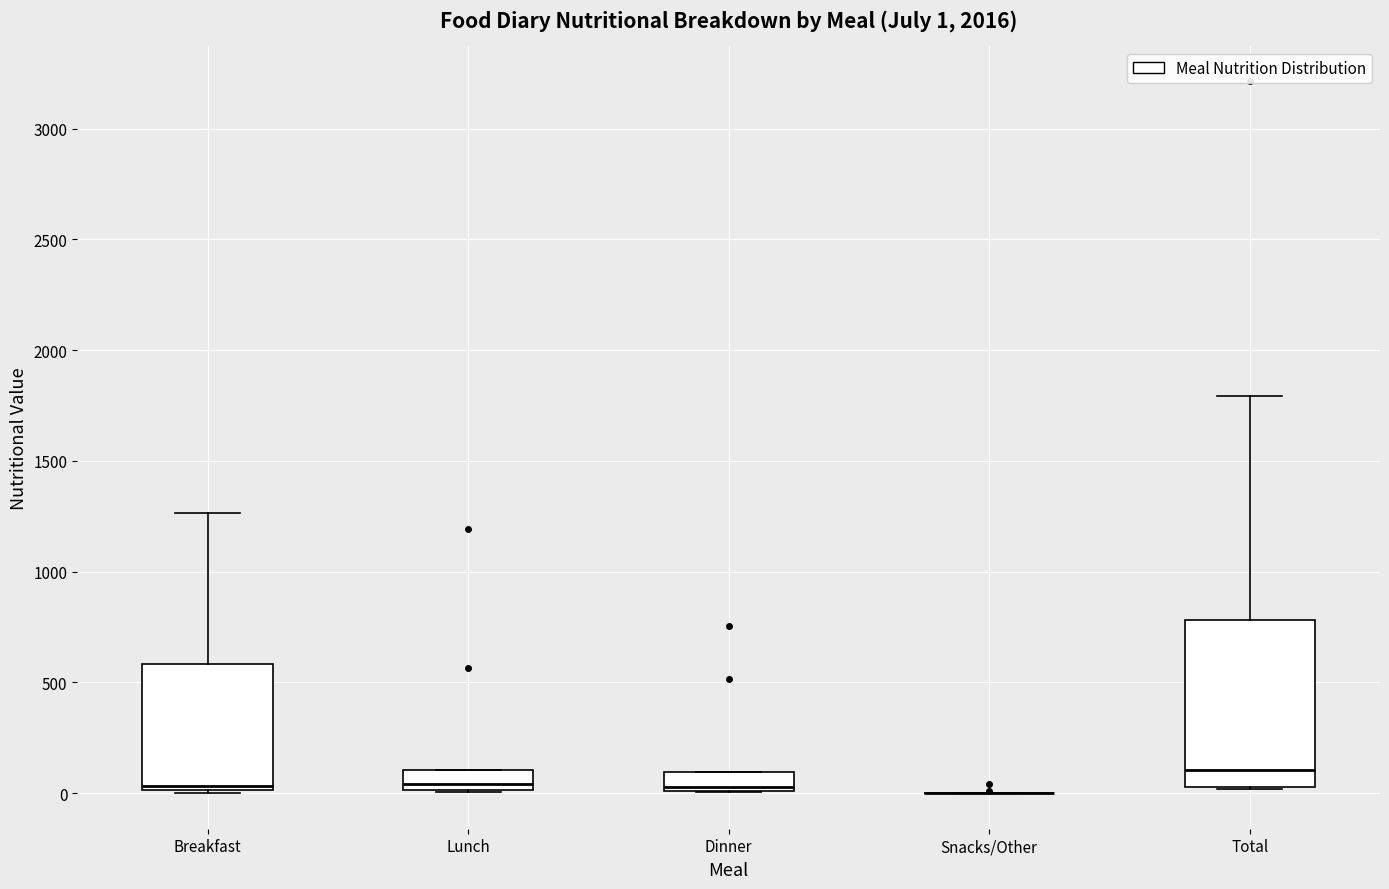

Which box is the tallest, from its lower edge to its upper edge?

Total